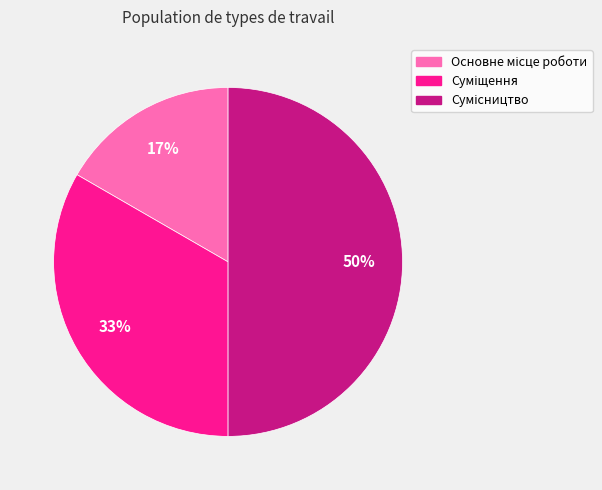

To the nearest percent, what is the average slice percentage?

33%